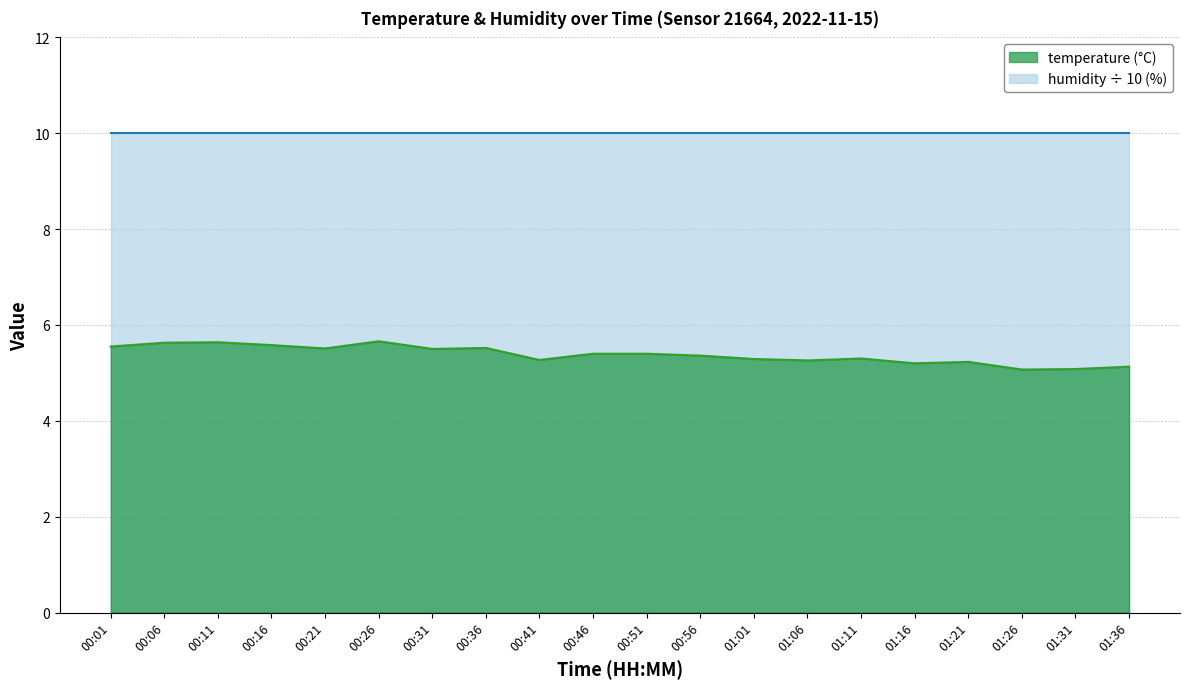

Which has a higher value, 00:31 or 01:21?

00:31